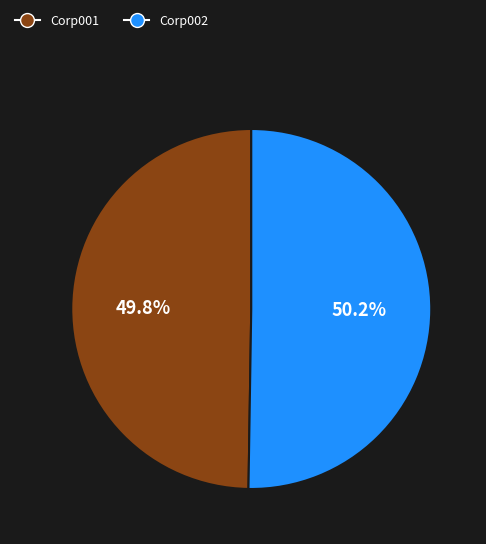

Is there a majority slice in this chart?

Yes